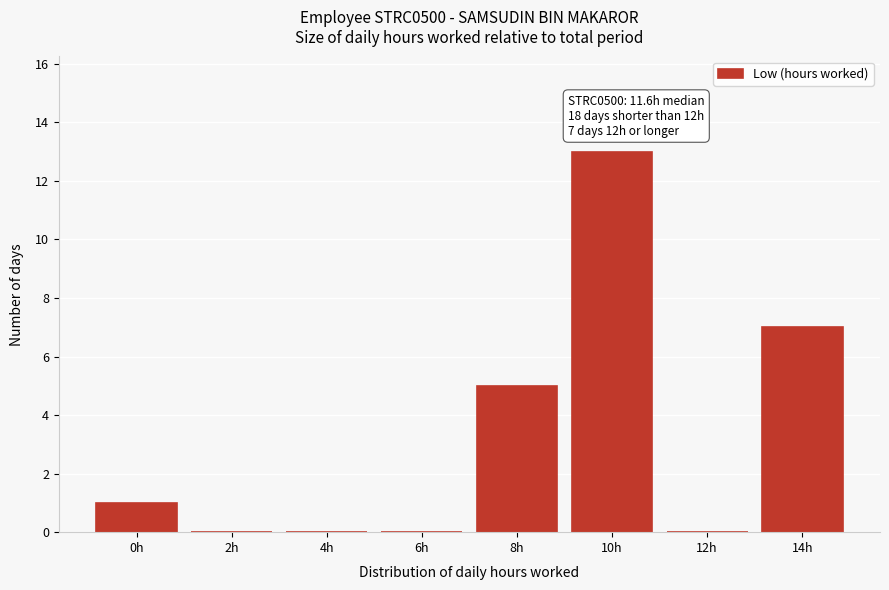

Reading left to right, transcribe all the data shown in this chart.

0h=1	2h=0	4h=0	6h=0	8h=5	10h=13	12h=0	14h=7